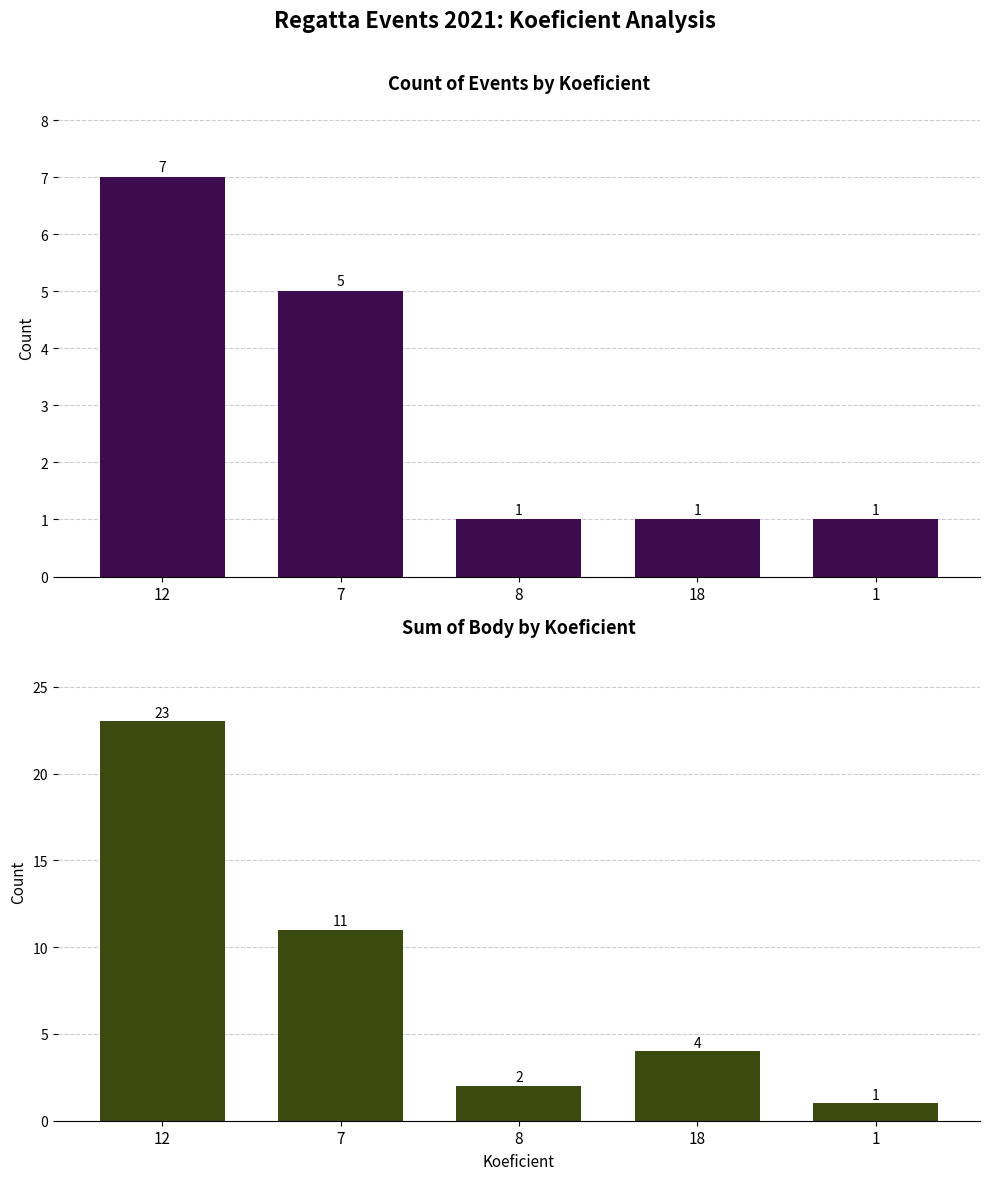

Where does the Sum of Body series first go above 4?

12